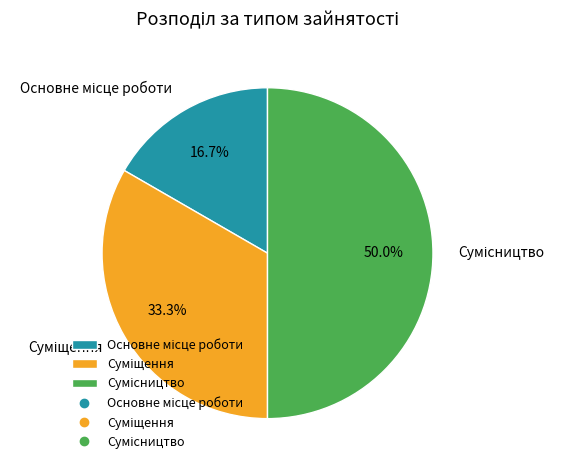

Rank the categories by value from highest to lowest.

Сумісництво, Суміщення, Основне місце роботи